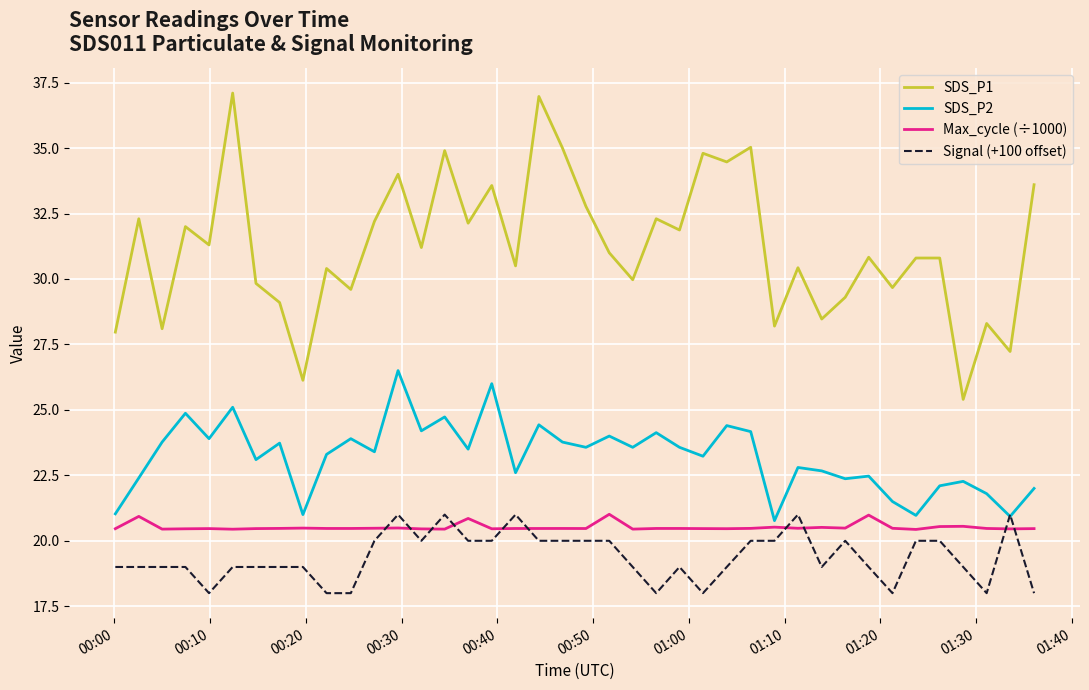

True or false: SDS_P1 and Max_cycle (÷1000) cross at least once.

False